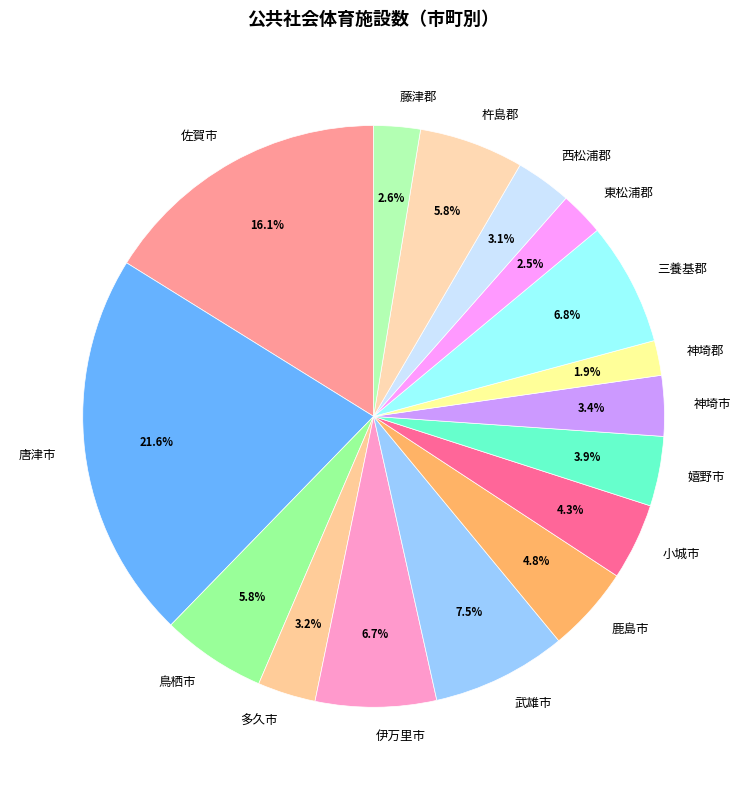

What portion of the pie excludes 唐津市?

78.4%